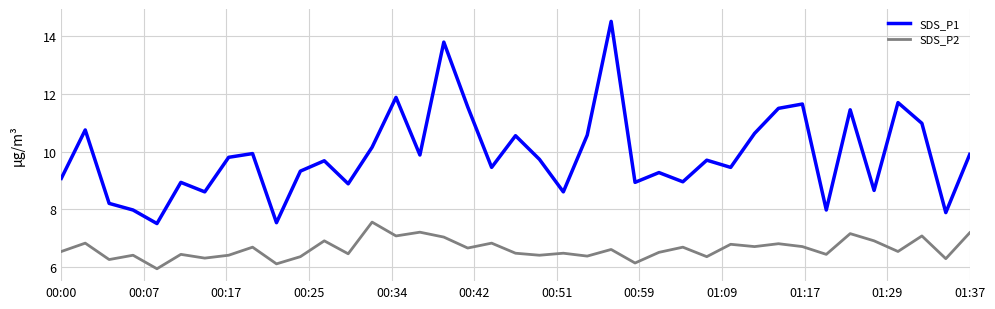

Which series has the largest total across all categories?

SDS_P1